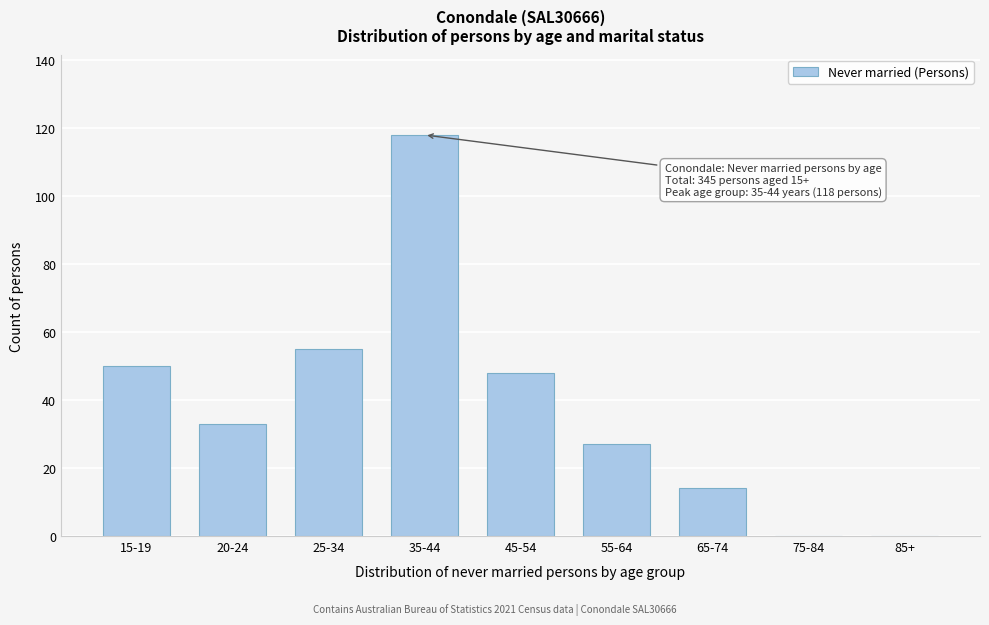

Reading left to right, list all the values displayed in this chart.

15-19=50	20-24=33	25-34=55	35-44=118	45-54=48	55-64=27	65-74=14	75-84=0	85+=0